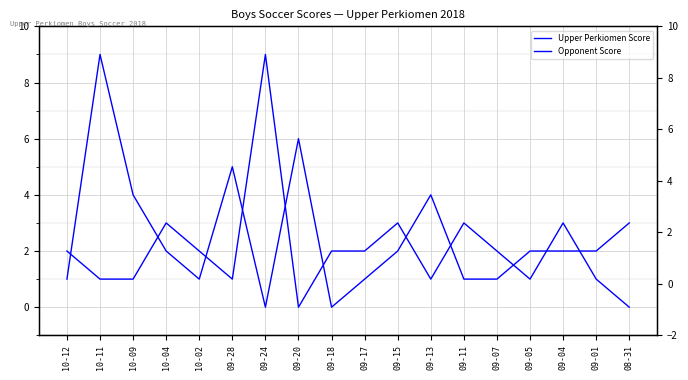

Which series has the widest spread of values?

Upper Perkiomen Score